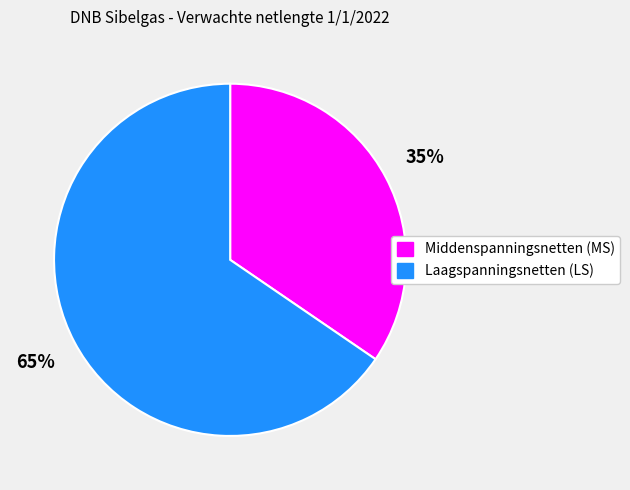

Count the number of slices in the pie.

2